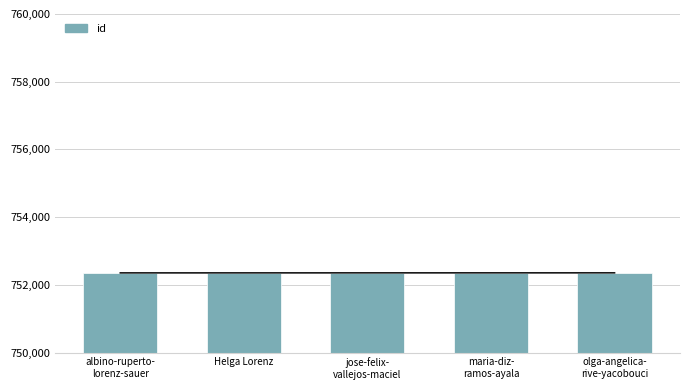

Reading left to right, what are all the values shown in this chart?

albino-ruperto-
lorenz-sauer=752357	Helga Lorenz=752354	jose-felix-
vallejos-maciel=752355	maria-diz-
ramos-ayala=752356	olga-angelica-
rive-yacobouci=752358